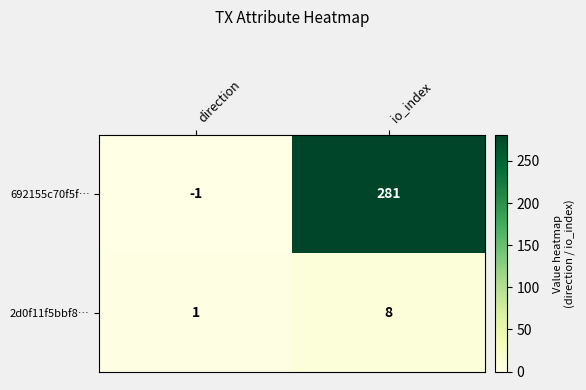

What is the difference between the maximum and minimum values in the 2d0f11f5bbf8… series?

7